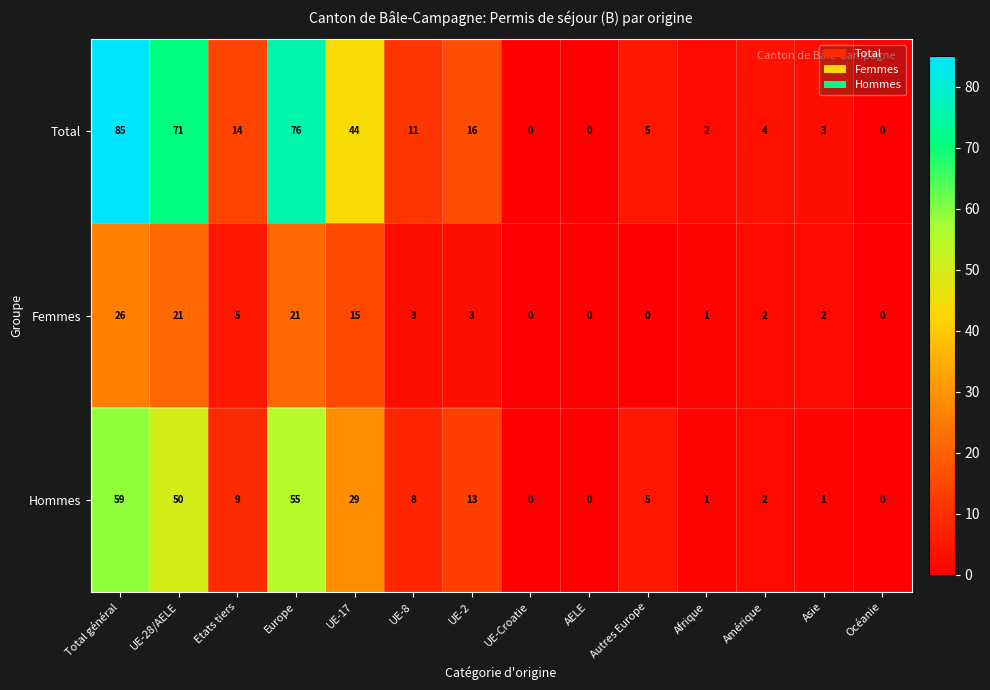

Where does the Hommes series first go above 8?

Total général